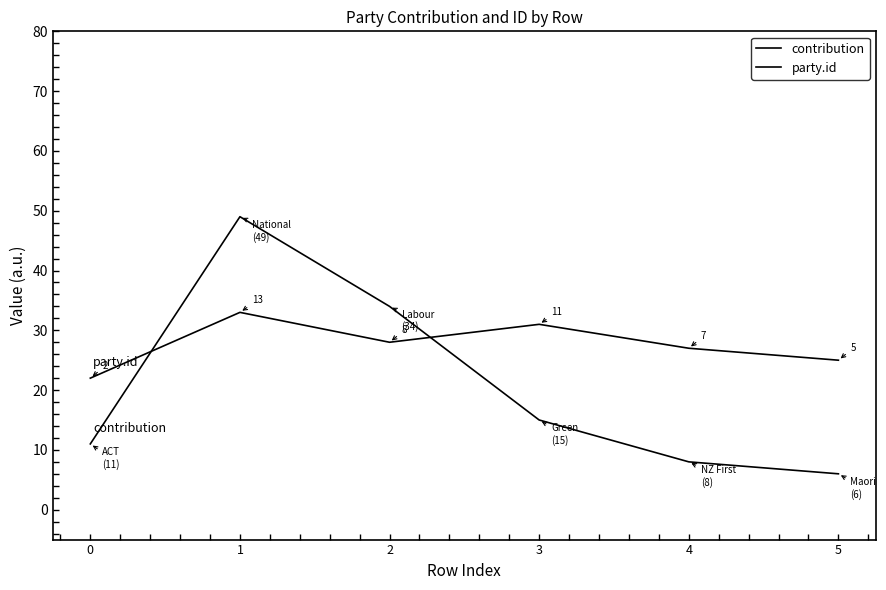

How many lines are shown in the chart?

2